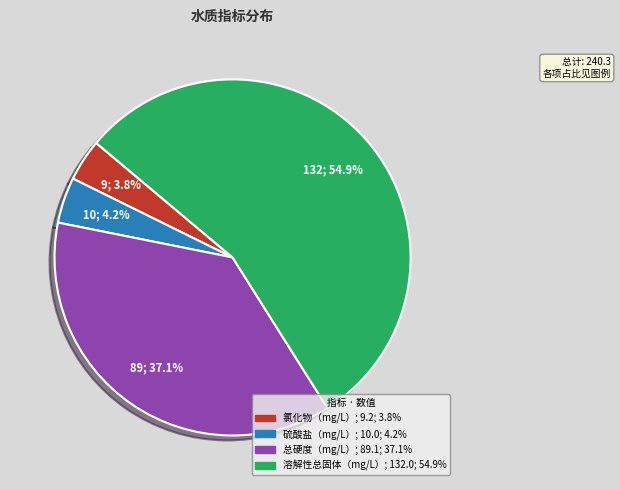

Which category has the biggest portion of the pie?

溶解性总固体（mg/L）